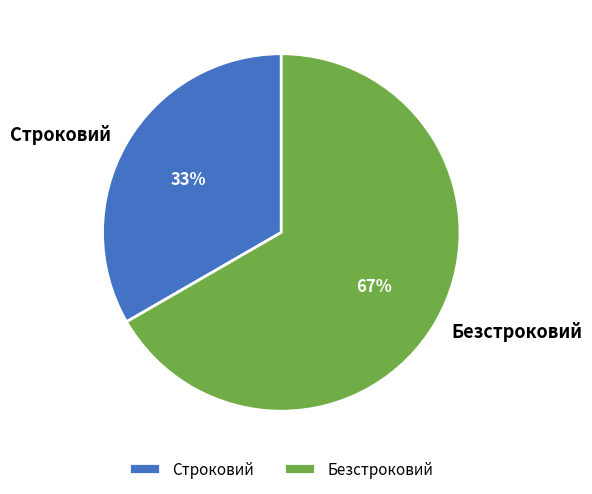

What percentage is the Безстроковий slice, to the nearest percent?

67%